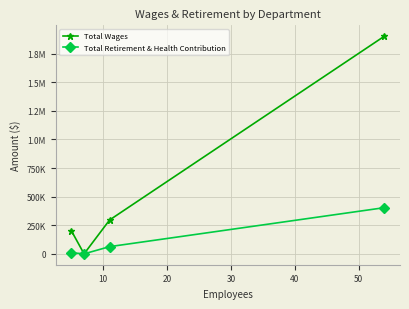

What are all the series names shown in the legend?

Total Wages, Total Retirement & Health Contribution